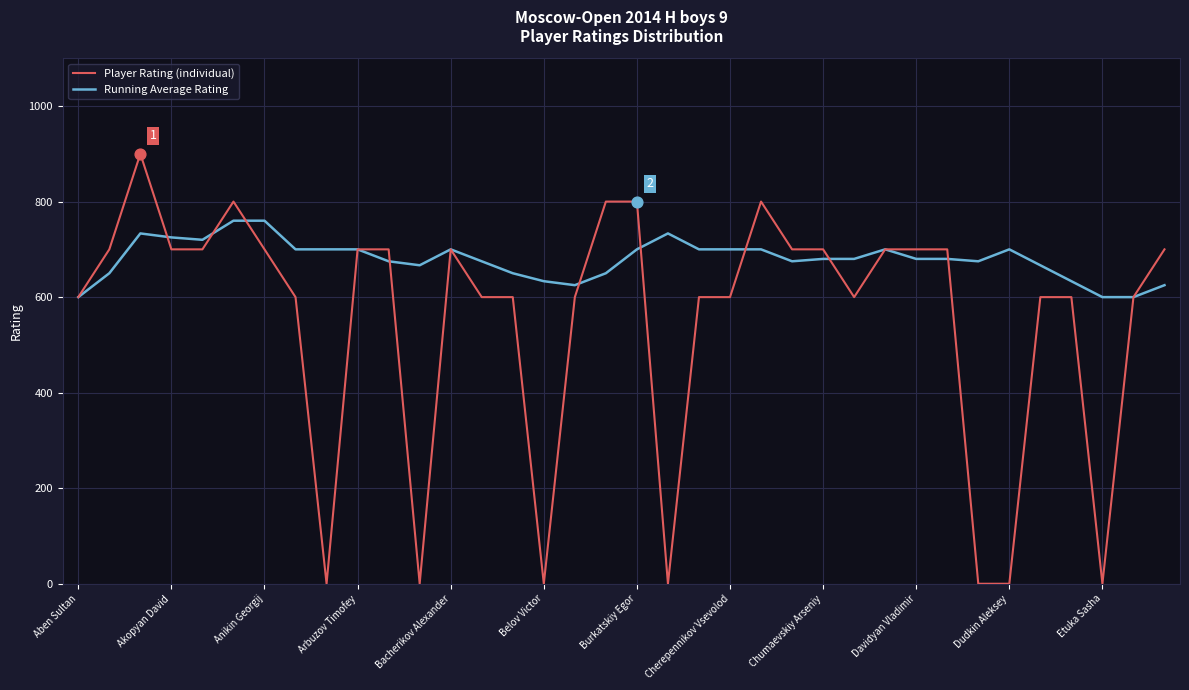

Which series has the widest spread of values?

Player Rating (individual)